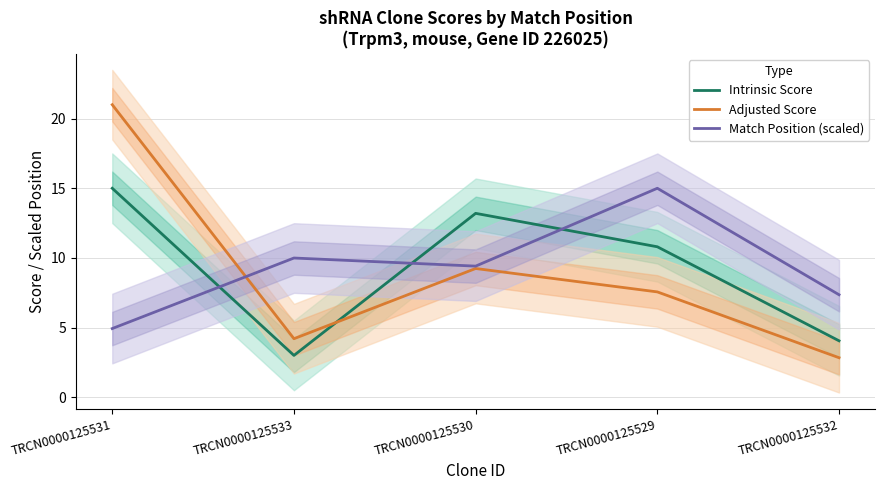

What is the label of the 3rd point from the left?

TRCN0000125530